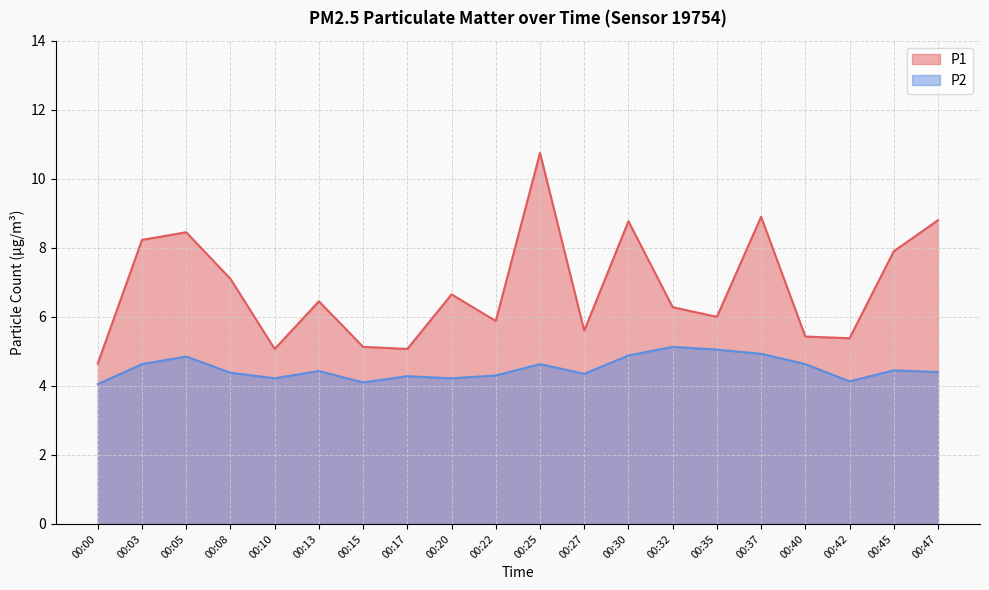

In P2, how many points are lower than both neighbors (excluding endpoints)?

5